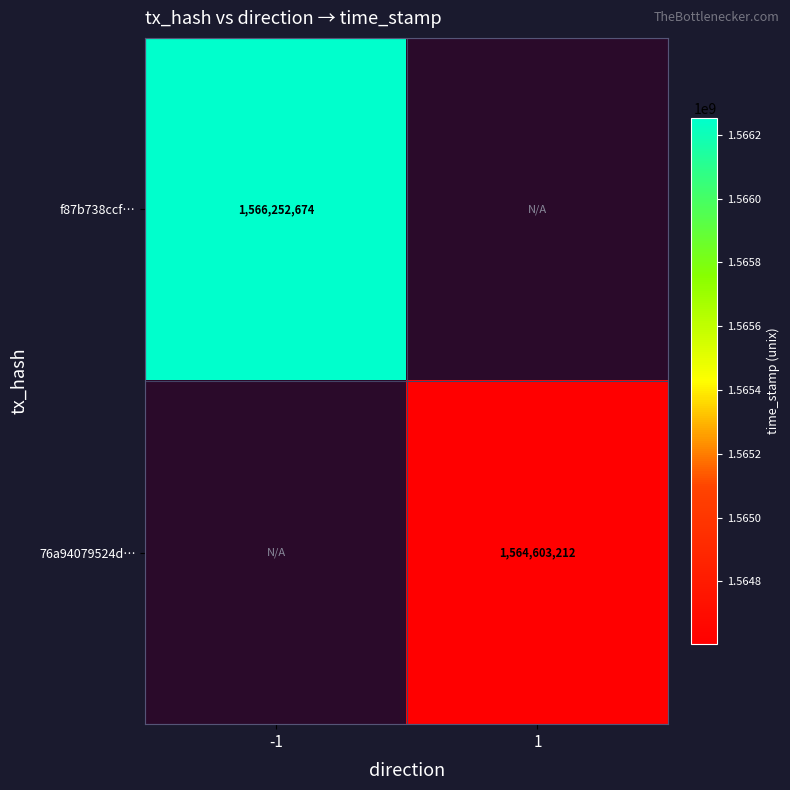

The 76a94079524d… series shows 1564603212 at 1. True or false?

True